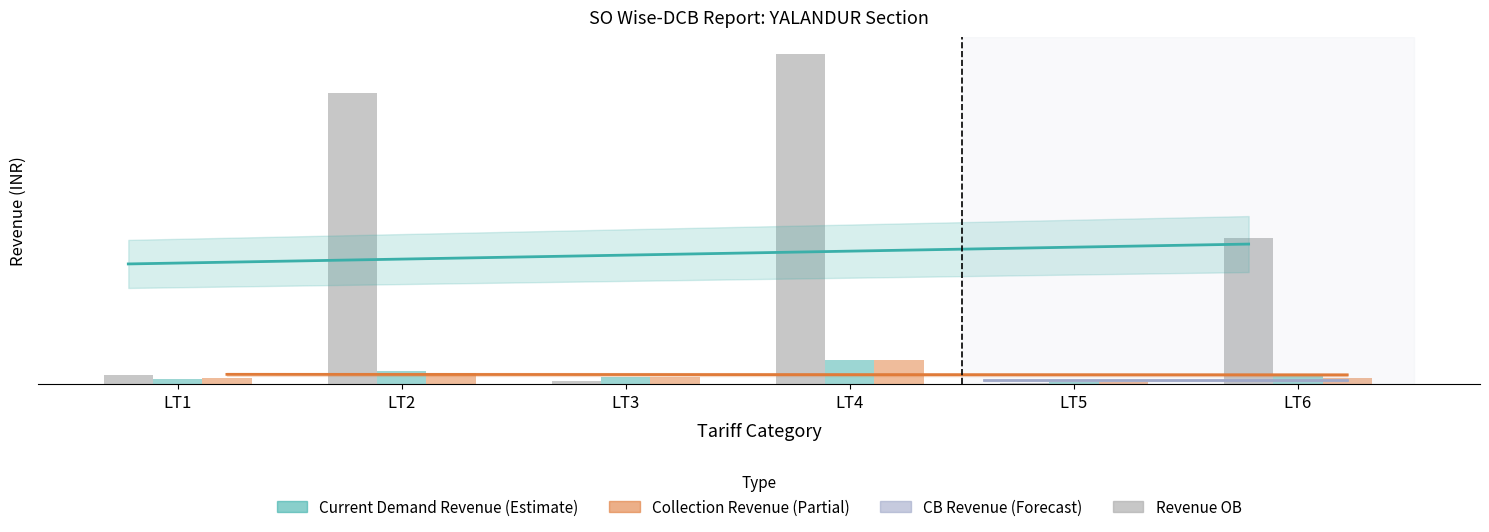

At LT3, list the series in order from smallest to largest.

Revenue OB, Current Demand Revenue, Collection Revenue